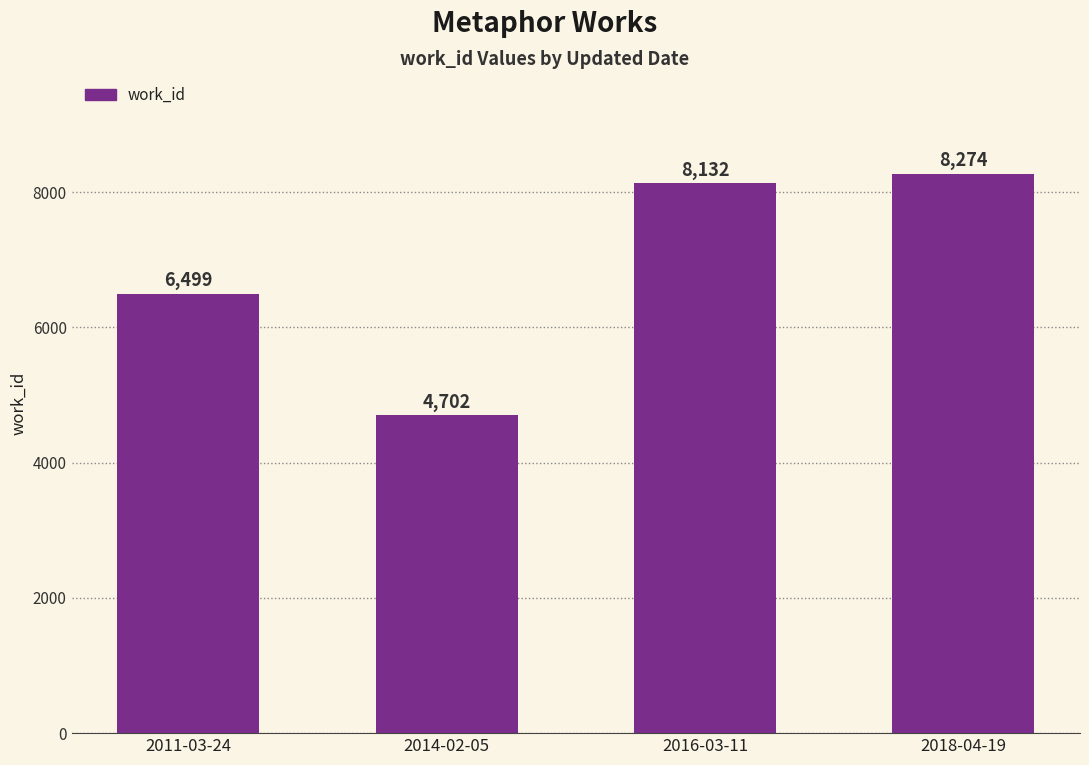

What is the label of the 4th bar from the left?

2018-04-19